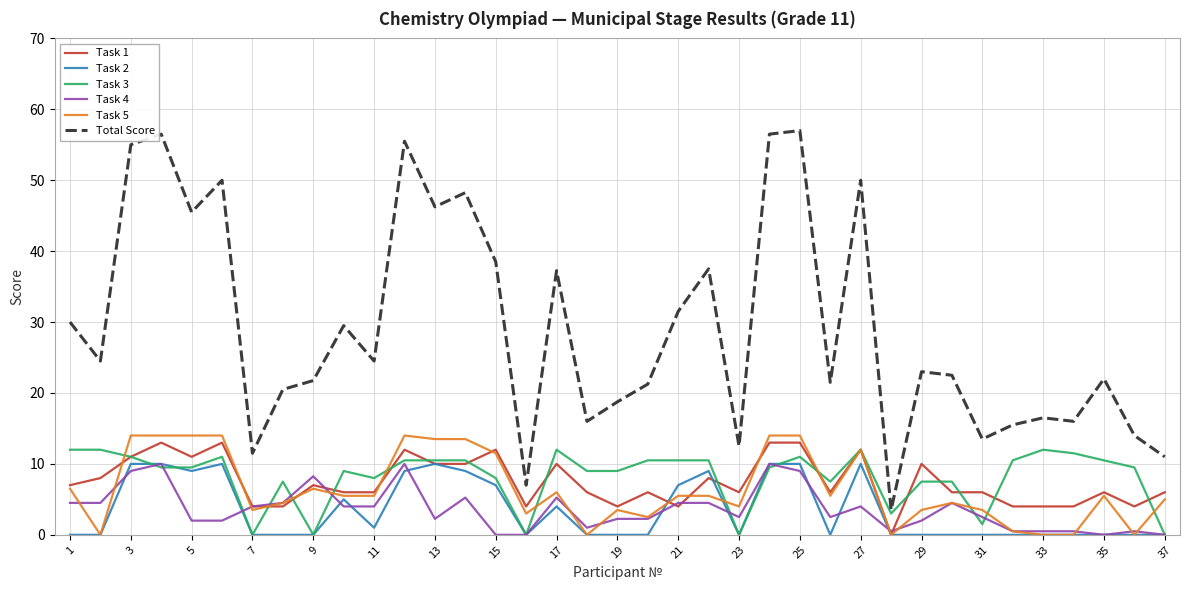

Which series has the largest total across all categories?

Total Score